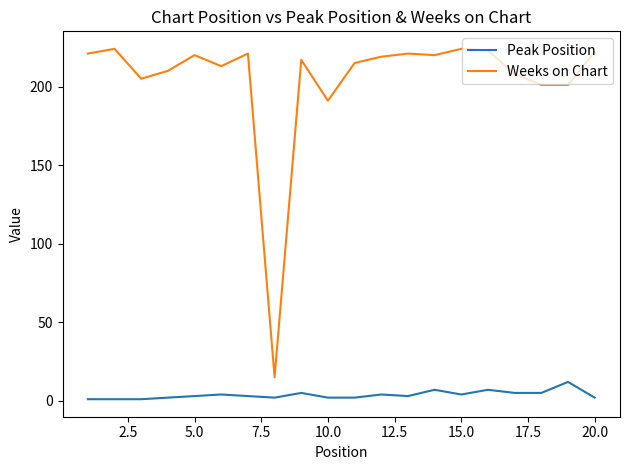

What is the difference between the maximum and minimum values in the Weeks on Chart series?

209